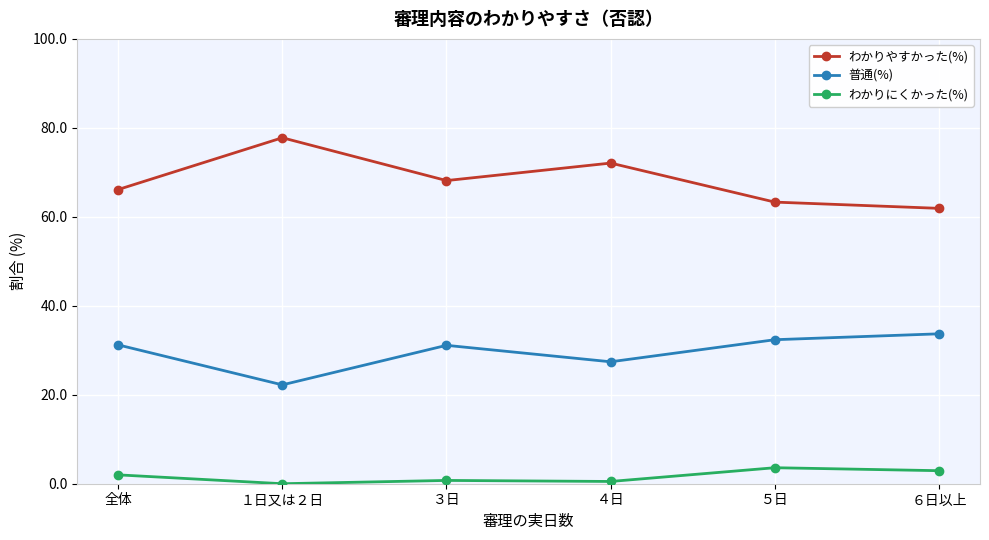

What is the label of the 6th point from the left?

６日以上